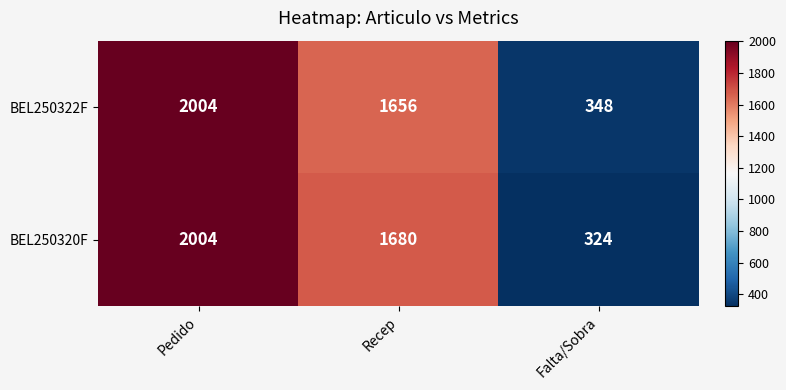

At which category does the chart reach its peak across all series?

Pedido